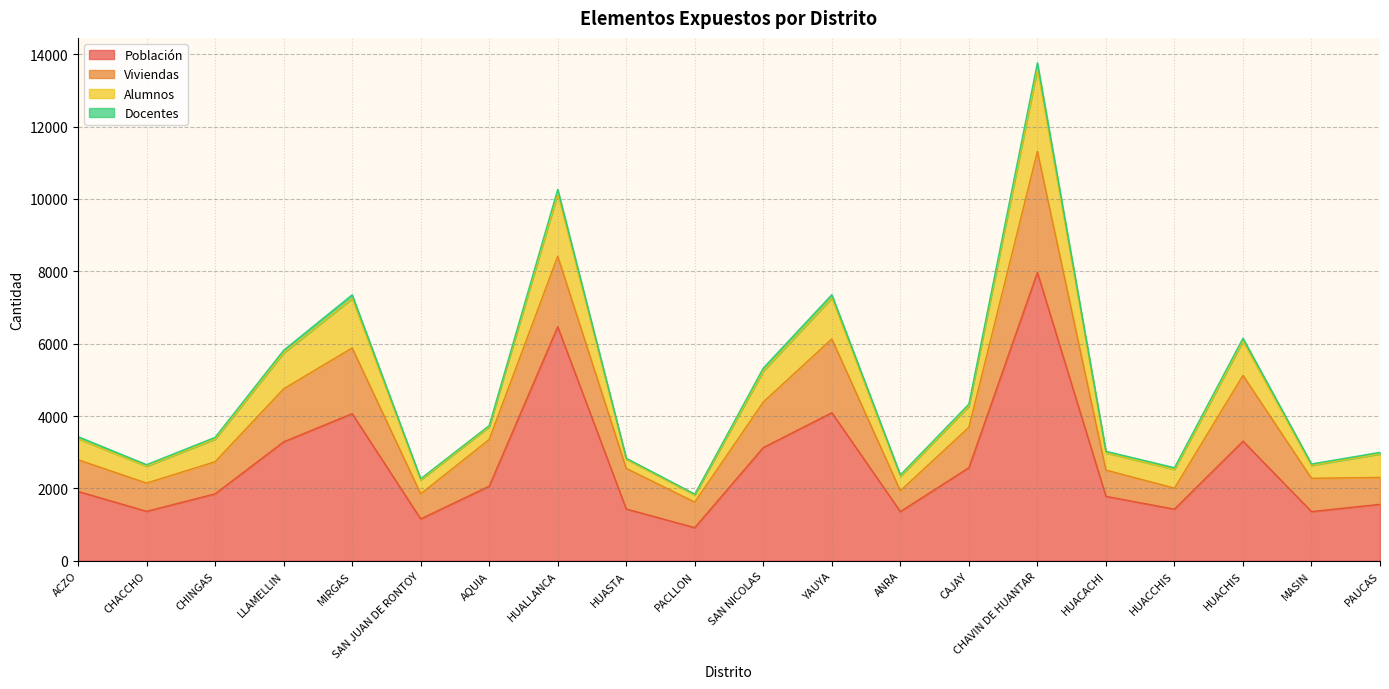

The Alumnos series shows 396 at ANRA. True or false?

True